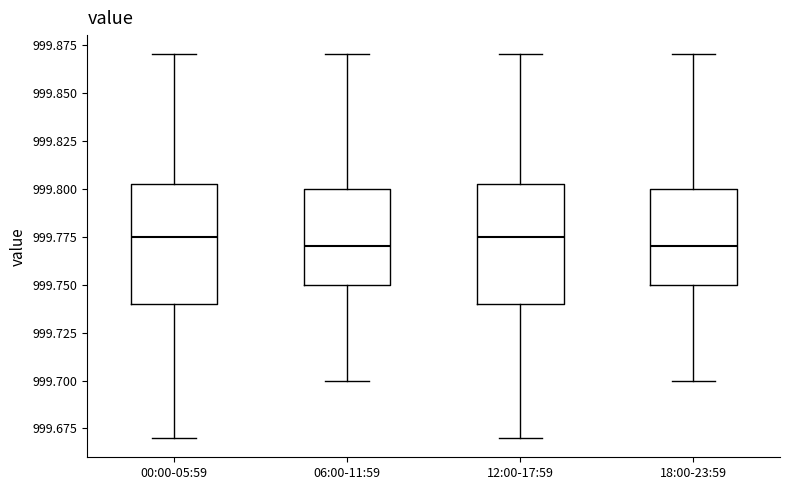

Reading left to right, transcribe this box plot: for each box, give where its median line is, the range the box spans, and where its two whiskers end, as read against the y-axis. The values are not printed on the chart, so give them approximately, as read against the axis.

00:00-05:59: median 999.775, box 999.740 to 999.805, whiskers 999.670 to 999.870
06:00-11:59: median 999.770, box 999.750 to 999.800, whiskers 999.700 to 999.870
12:00-17:59: median 999.775, box 999.740 to 999.805, whiskers 999.670 to 999.870
18:00-23:59: median 999.770, box 999.750 to 999.800, whiskers 999.700 to 999.870